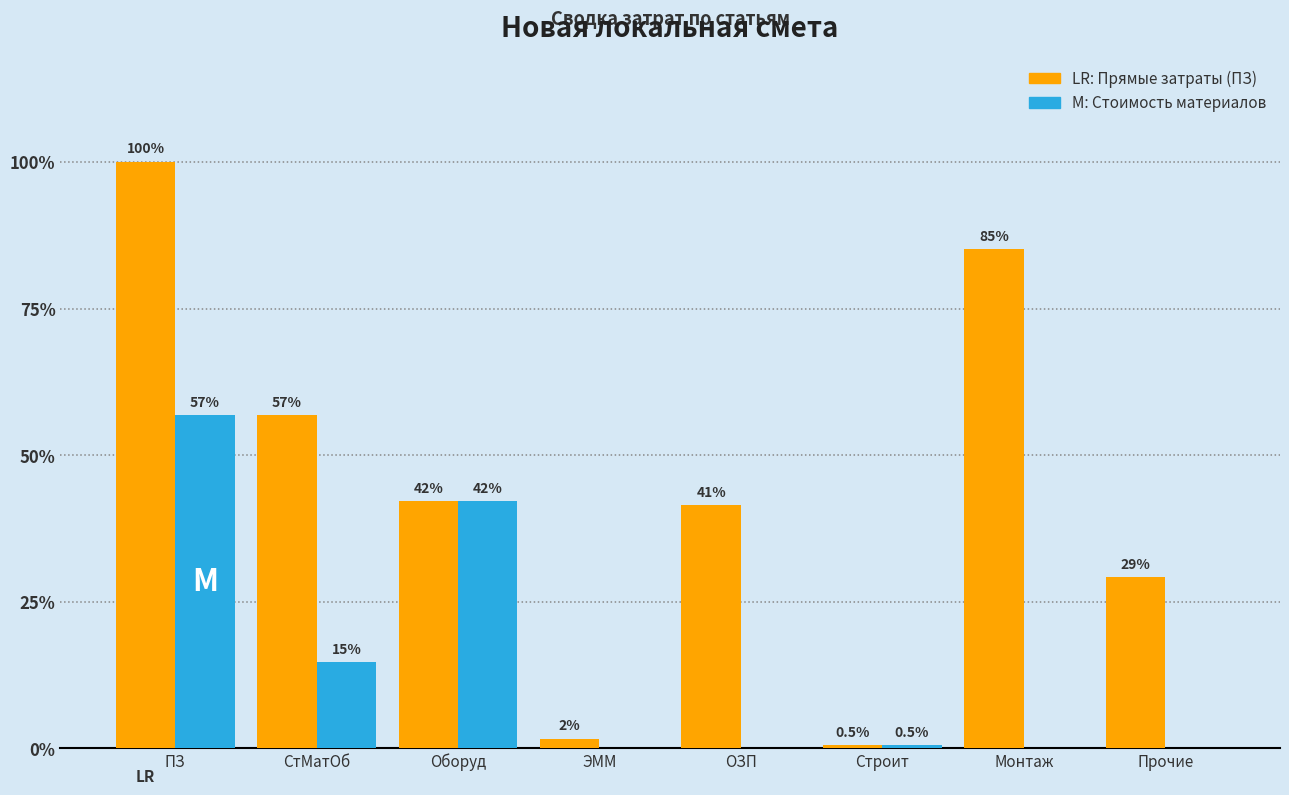

True or false: Стоимость материалов (СтМат) has a value of 0.0 at ОЗП.

True